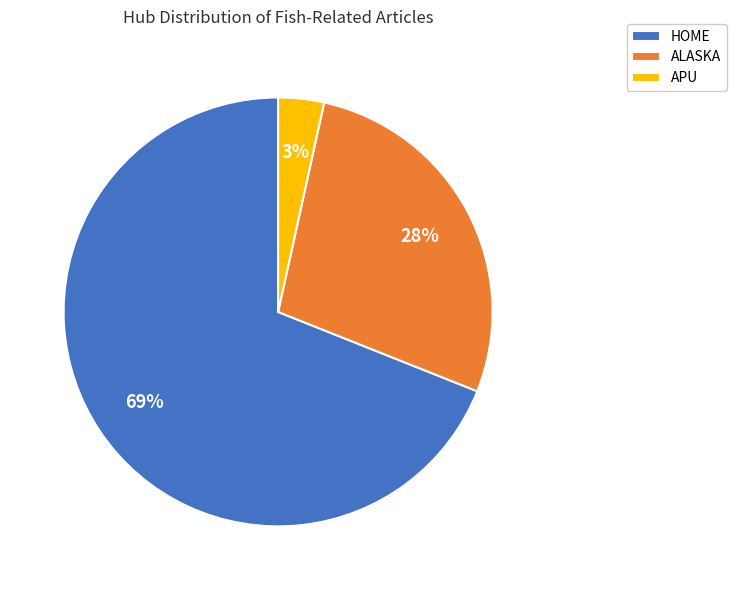

How many segments does this pie chart have?

3